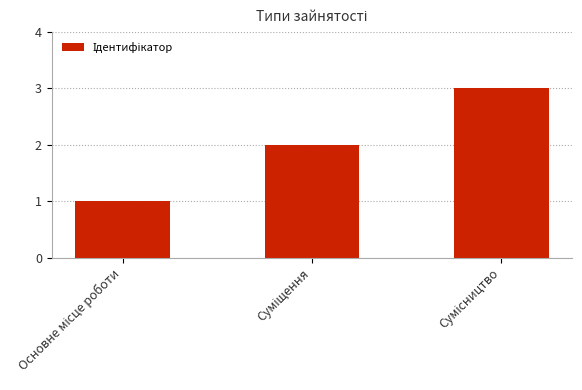

What is the sum of all values?

6